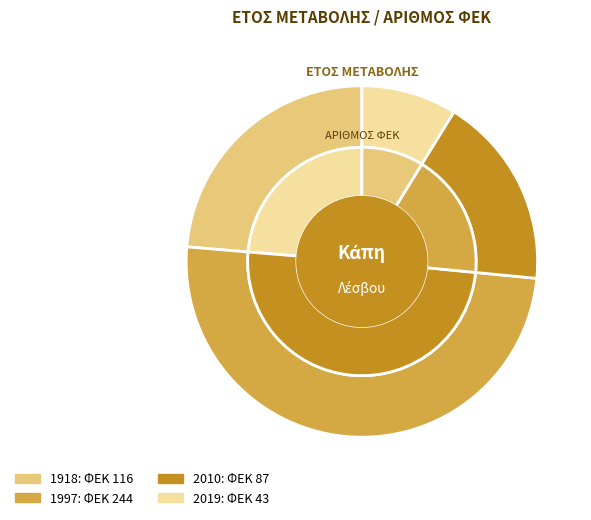

Do 2010 and 2019 together represent more than half of the pie?

No